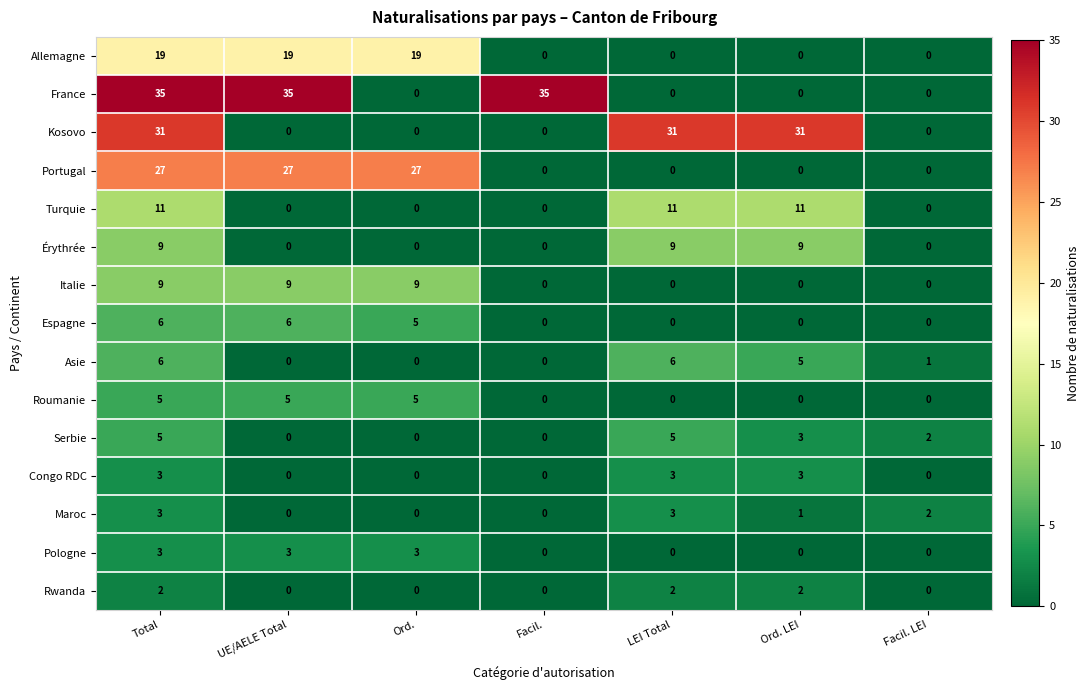

Count the Rwanda values in the range 0 to 2.

7